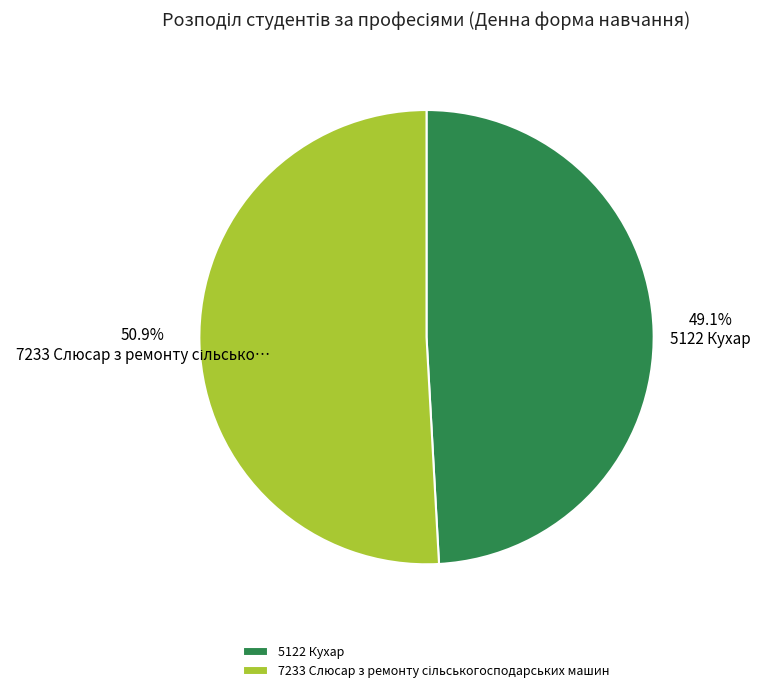

The 5122 Кухар slice represents 49% of the pie. True or false?

True